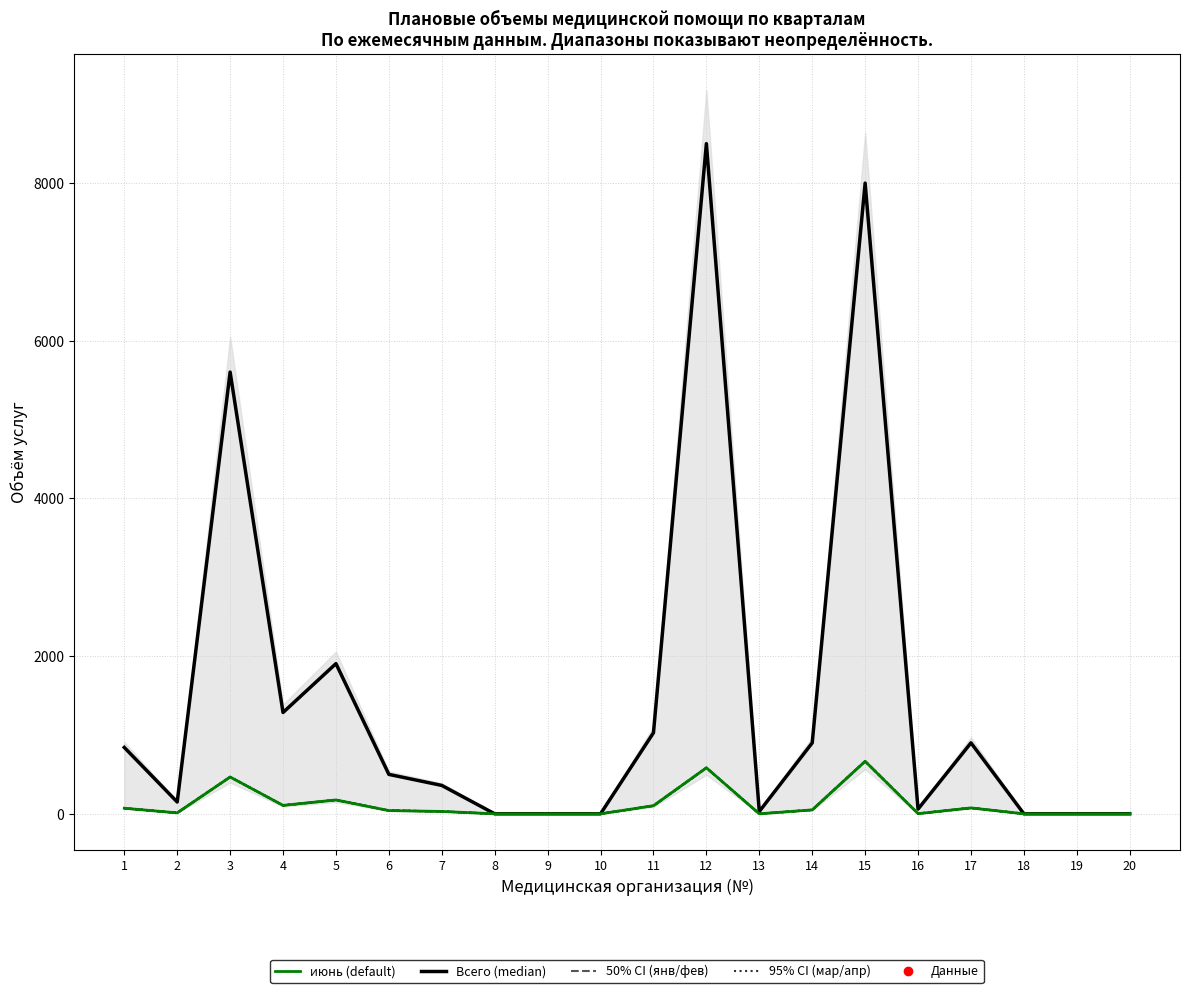

How many interior local valleys does the январь series have?

4